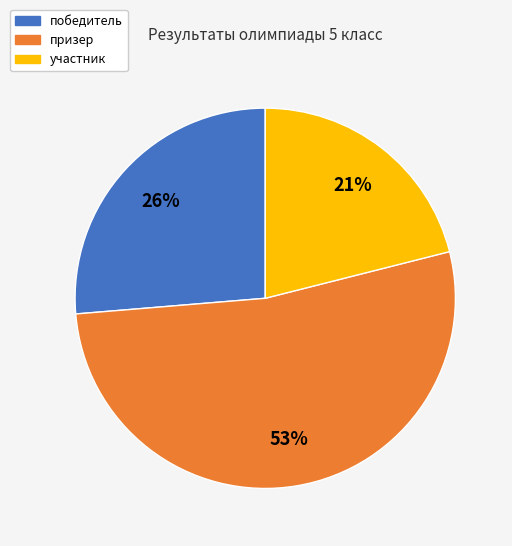

Rank the categories by value from lowest to highest.

участник, победитель, призер